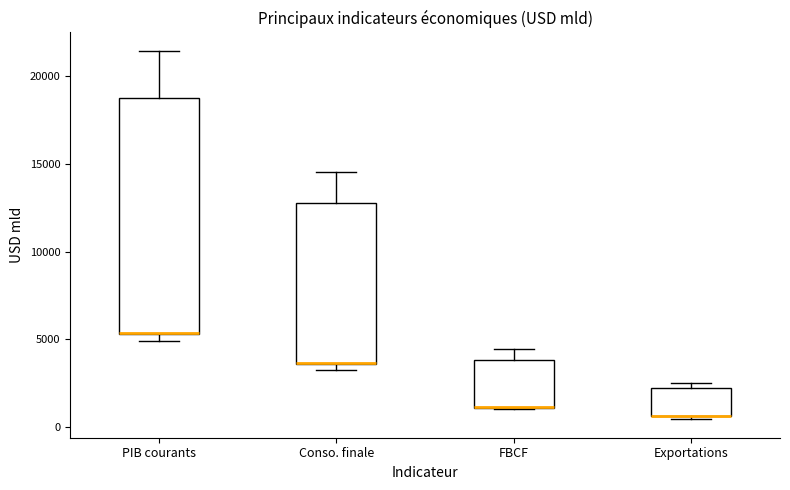

Where is the lower edge of the box for Exportations on the y-axis? The values are not printed on the chart, so give them approximately, as read against the axis.

500